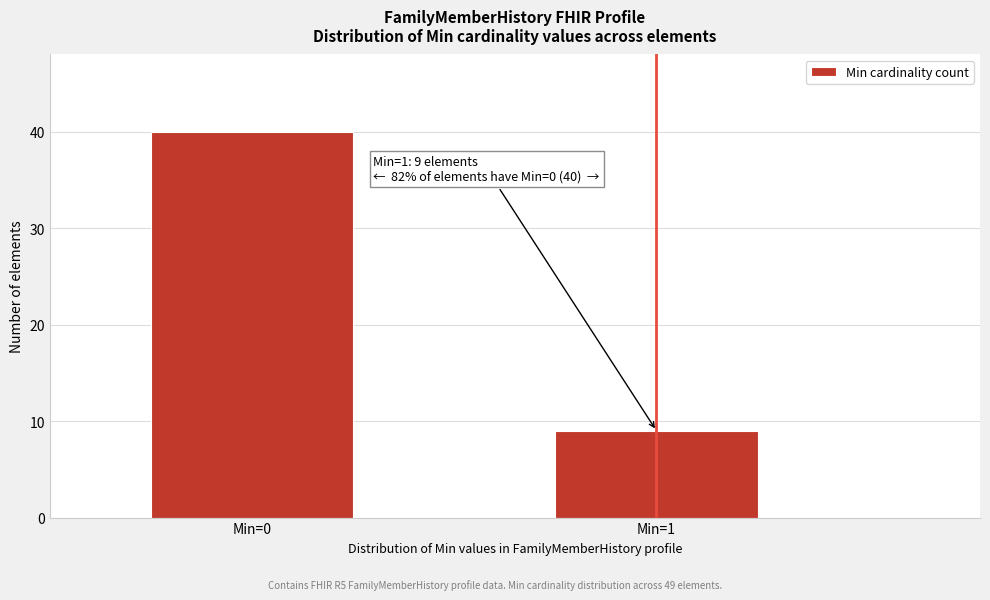

Reading left to right, extract all data points from this chart.

40	9